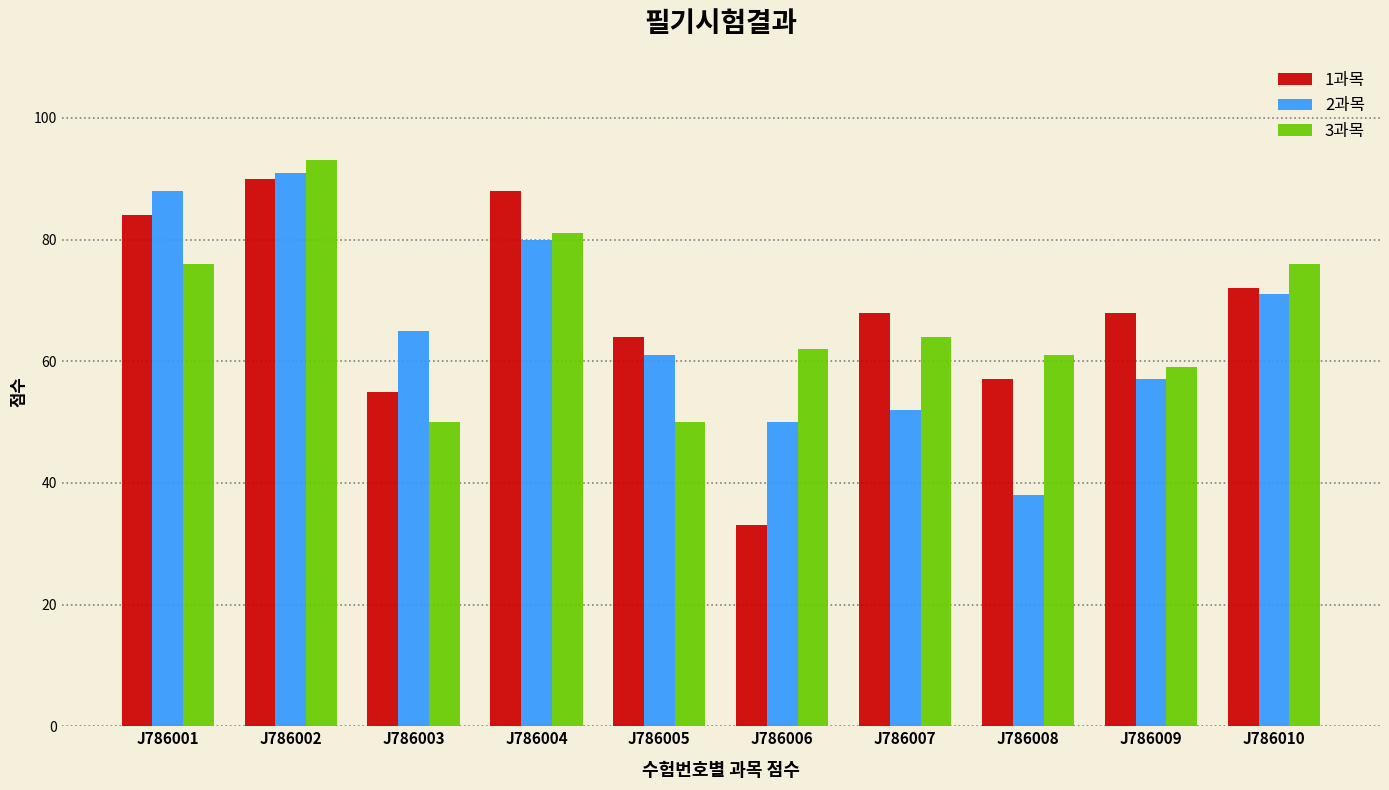

List the series in order of their overall mean, highest first.

1과목, 3과목, 2과목